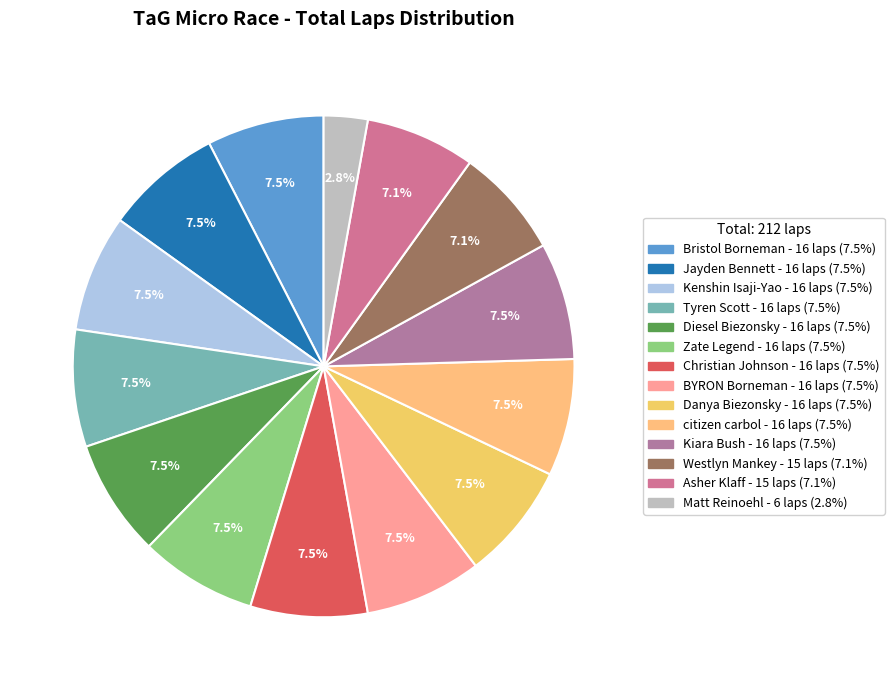

To the nearest percent, what is the average slice percentage?

7%